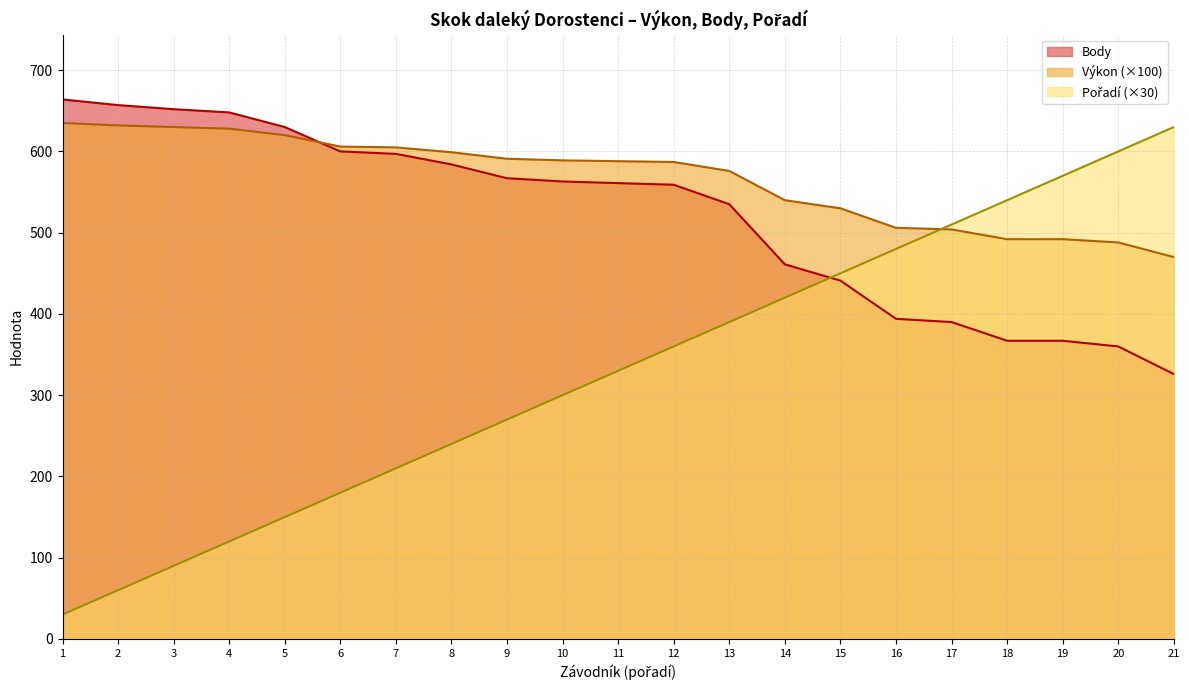

What is the spread (max minus min) of values at 19?

203.0